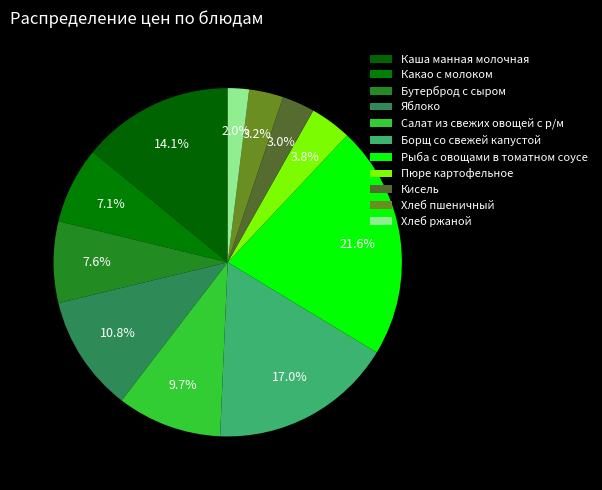

What percentage is NOT represented by Какао с молоком?

92.9%